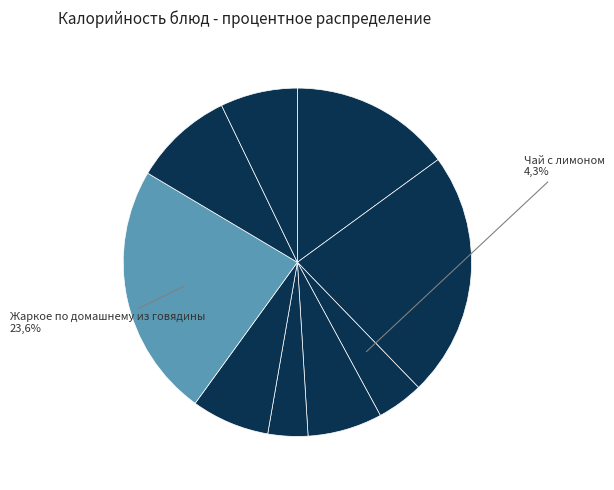

True or false: Борщ со сметаной accounts for 21% of the total.

False